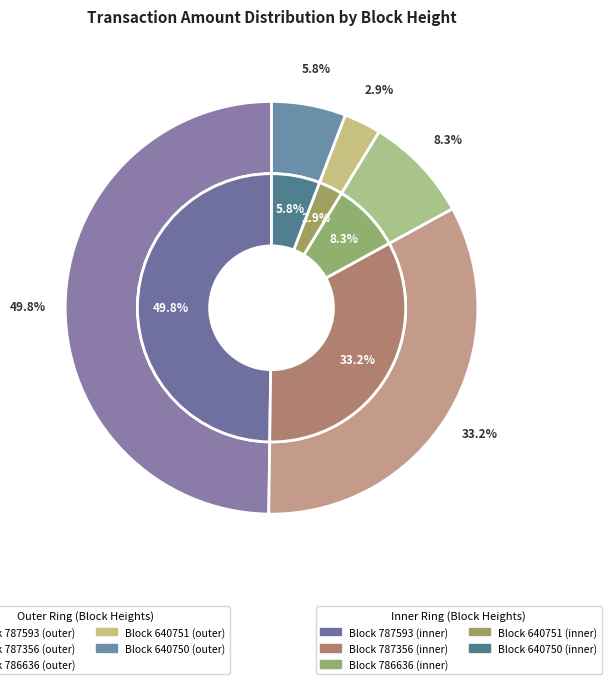

What is the total percentage of 640751 and 640750?

8.7%